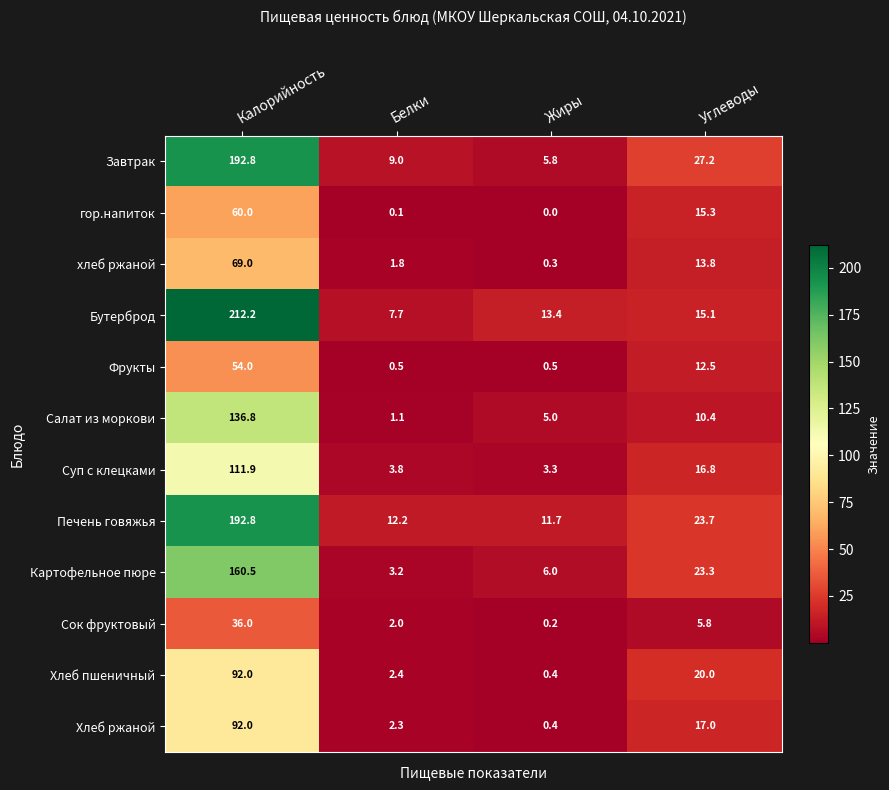

Rank the series at Белки from highest to lowest value.

Печень говяжья, Завтрак, Бутерброд, Суп с клецками, Картофельное пюре, Хлеб пшеничный, Хлеб ржаной, Сок фруктовый, хлеб ржаной, Салат из моркови, Фрукты, гор.напиток